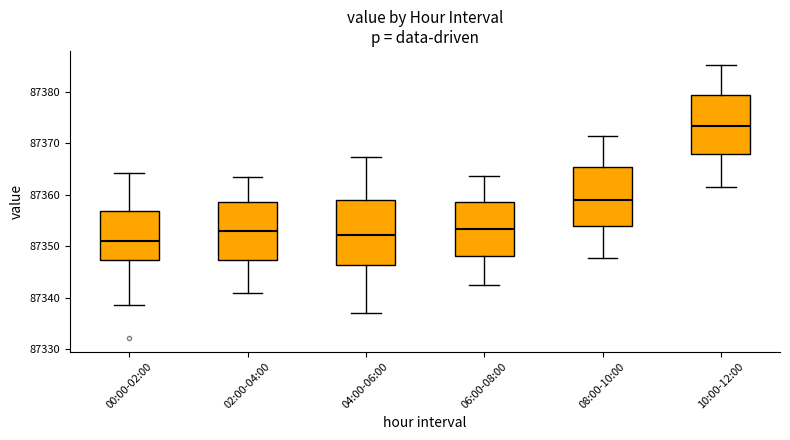

Which box's median line is the highest?

10:00-12:00